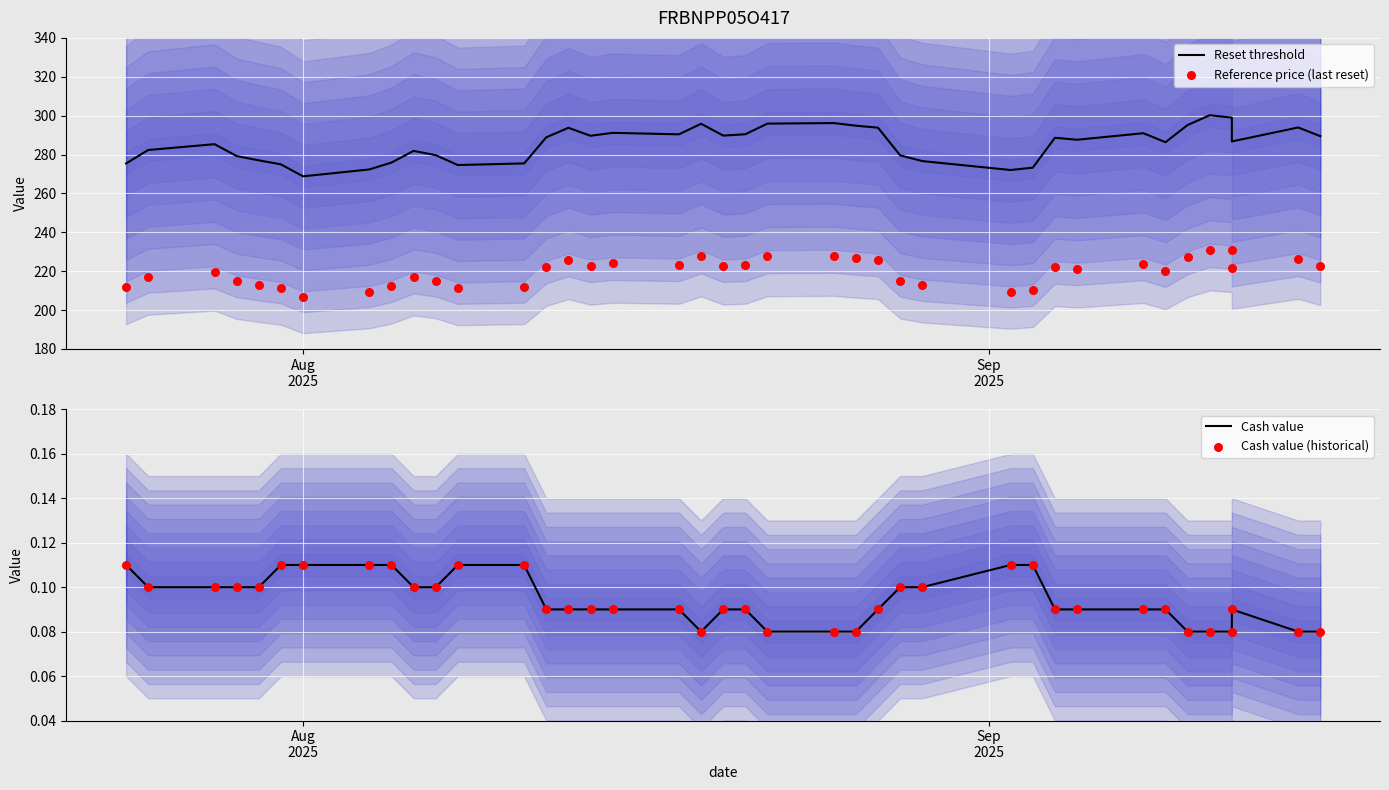

At how many categories does at least one series exceed 261?

39